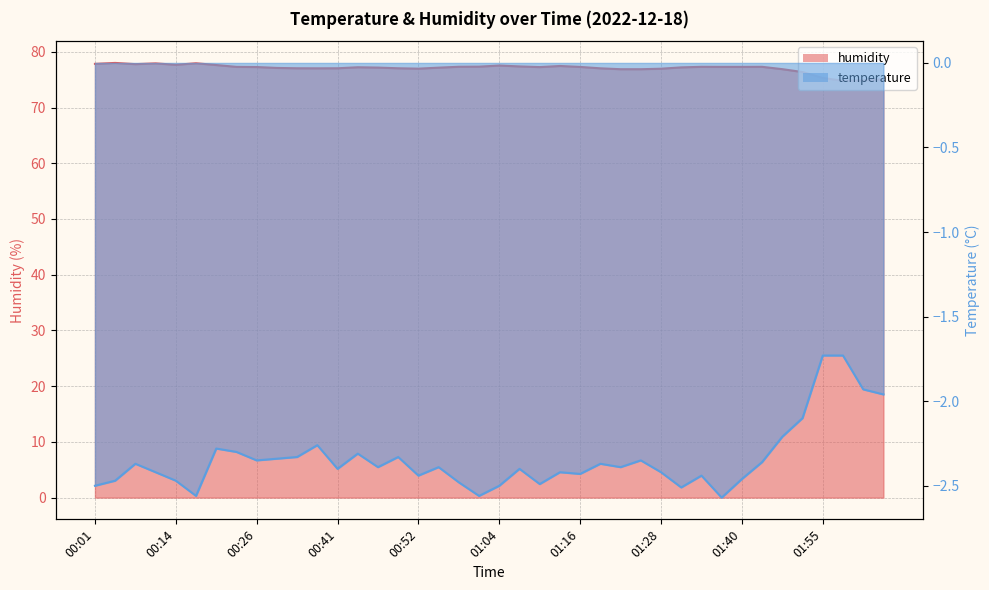

Between 01:59 and 00:04, which is larger?

00:04